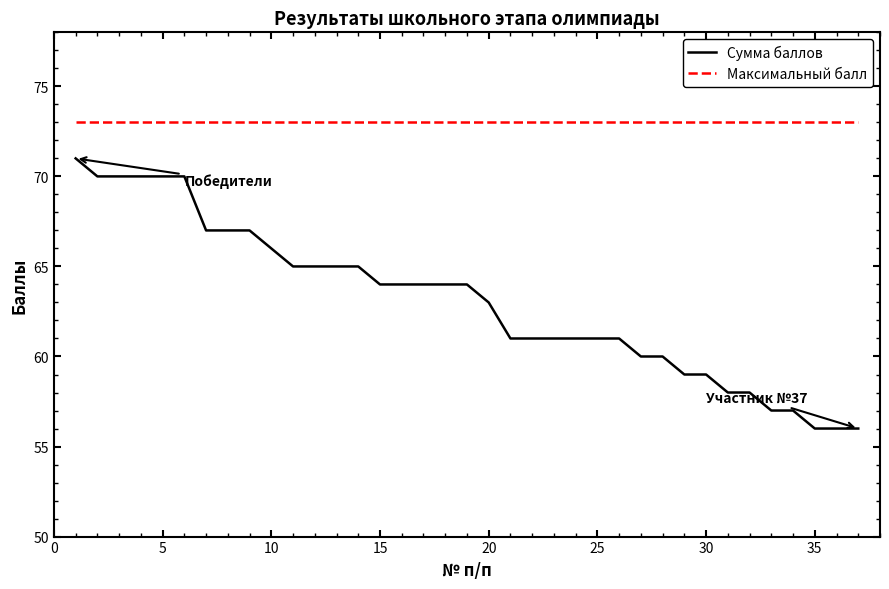

Count the number of categories in the chart.

37